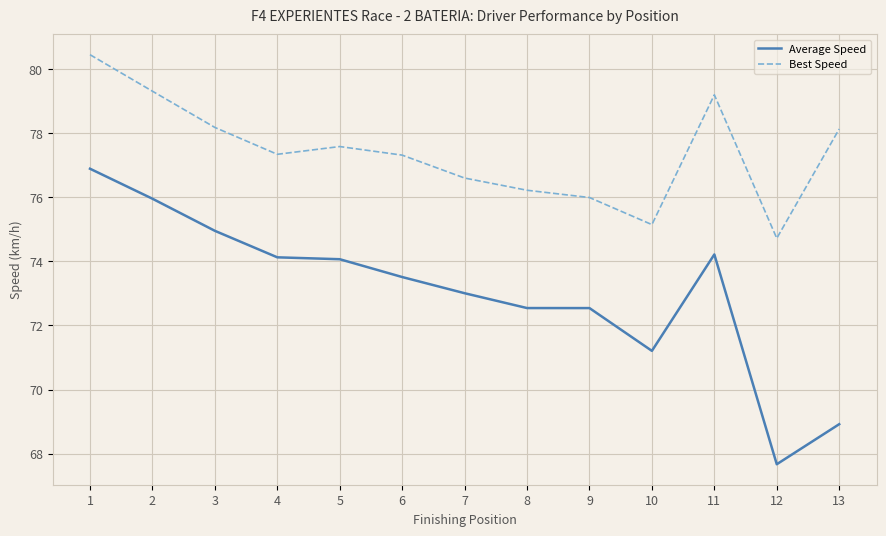

Is the value of Average Speed at 13 greater than the value of Best Speed at 8?

No